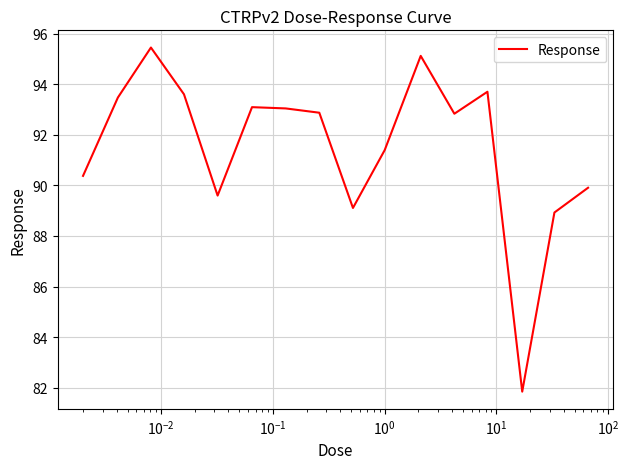

What is the smallest value displayed?

81.8